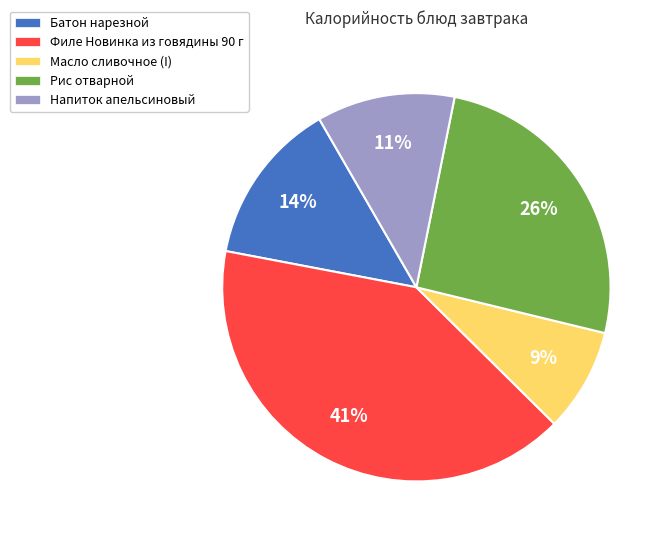

How many slices are in this pie chart?

5